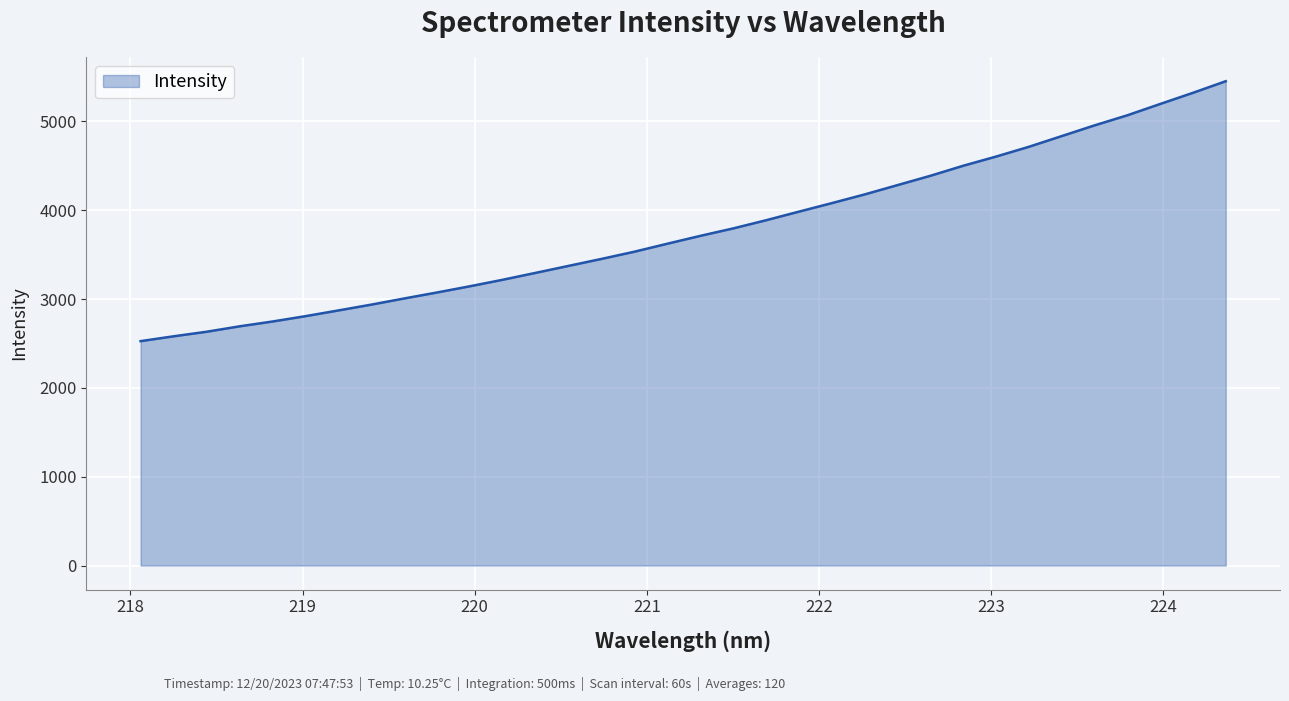

What is the greatest value displayed?

5451.7